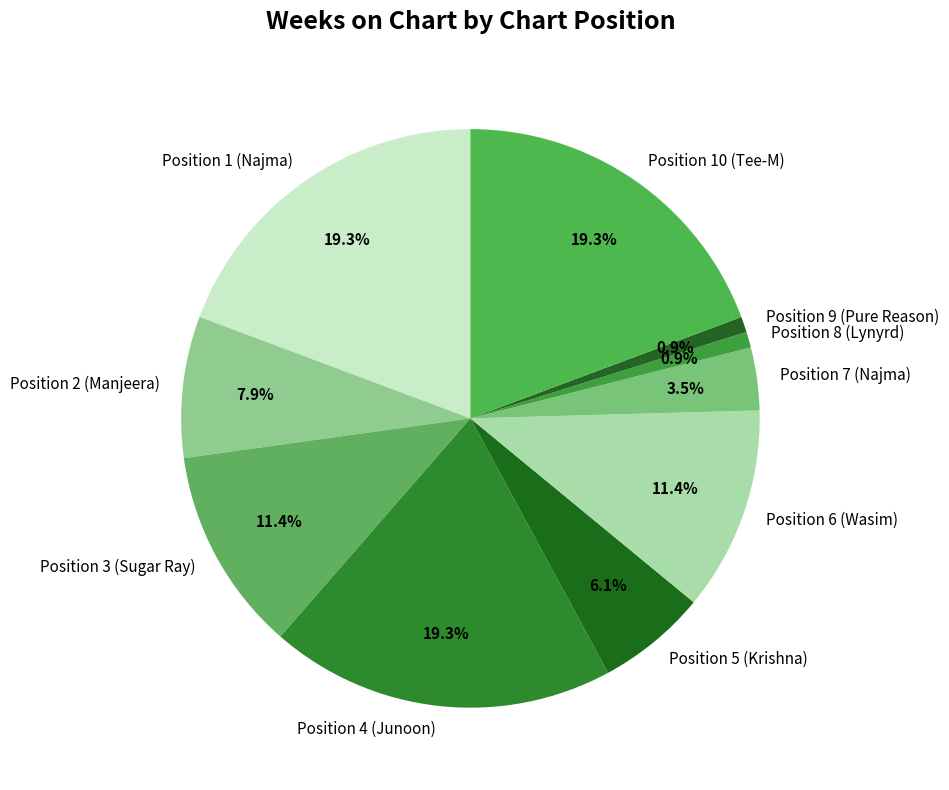

True or false: Position 3 (Sugar Ray) accounts for 11% of the total.

True